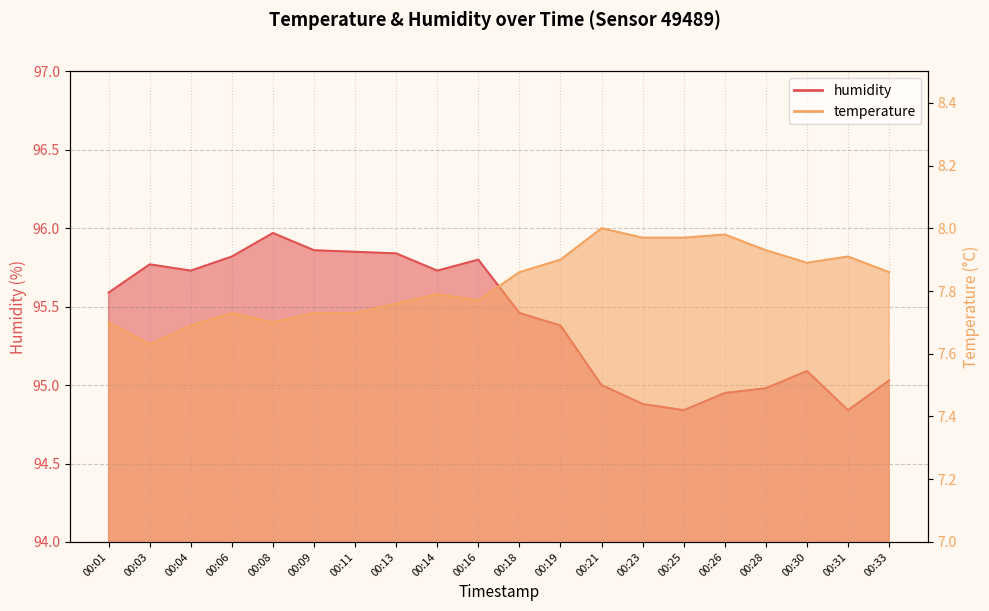

Which series has the largest total across all categories?

humidity